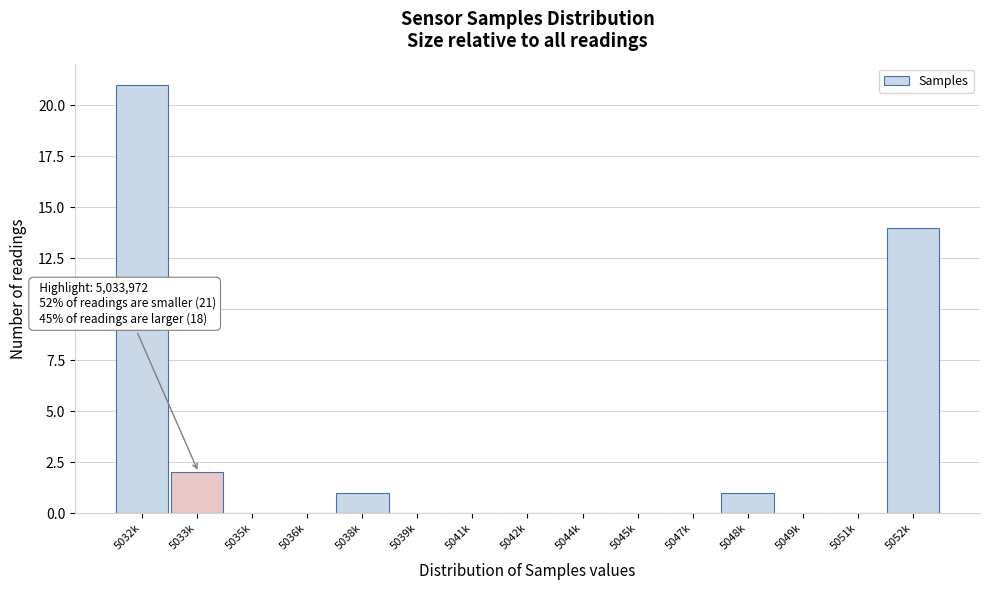

Reading left to right, what are all the values shown in this chart?

5032k=21	5033k=2	5035k=0	5036k=0	5038k=1	5039k=0	5041k=0	5042k=0	5044k=0	5045k=0	5047k=0	5048k=1	5049k=0	5051k=0	5052k=14